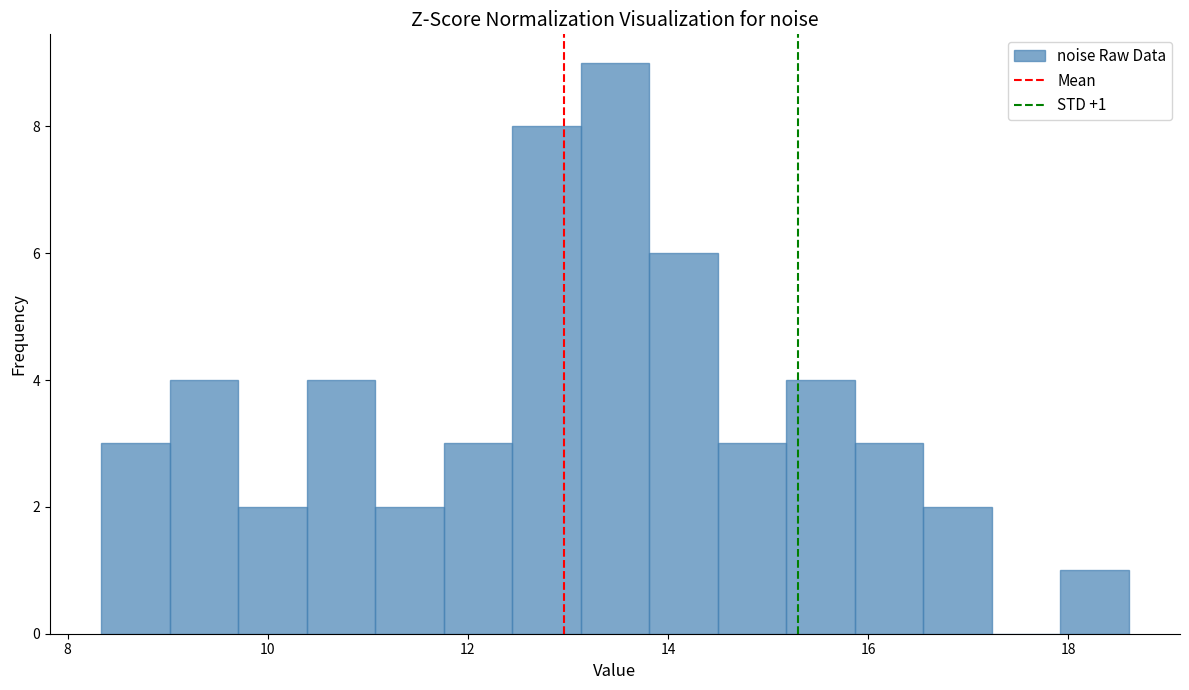

Around what value on the x-axis is the tallest bar? Give the approximate position of its centre, as read against the axis.

13.4